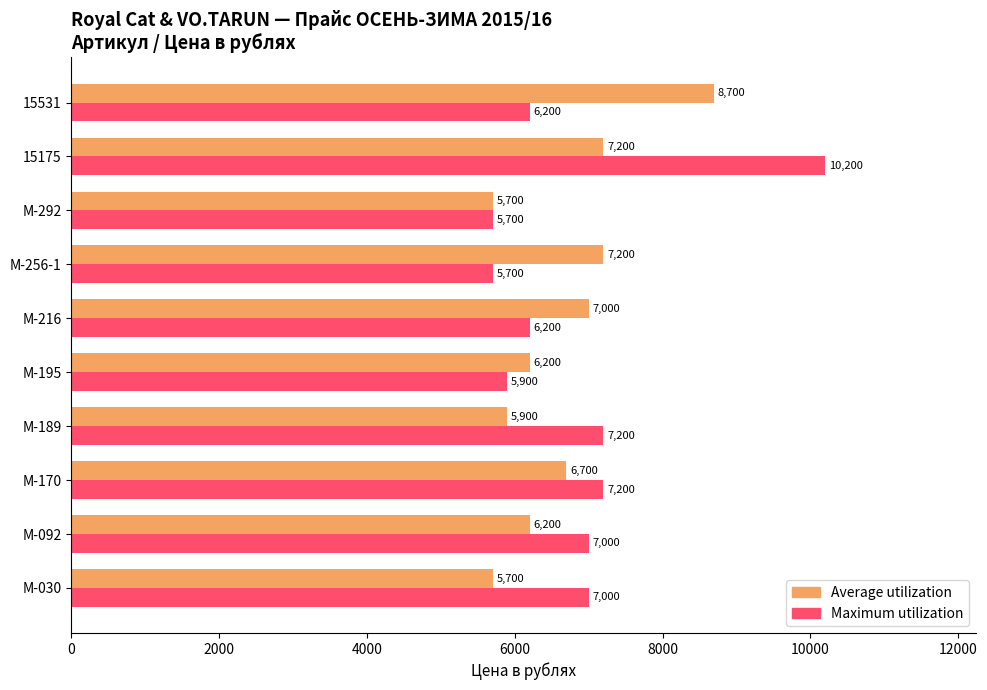

The Maximum utilization series shows 5900 at M-195. True or false?

True